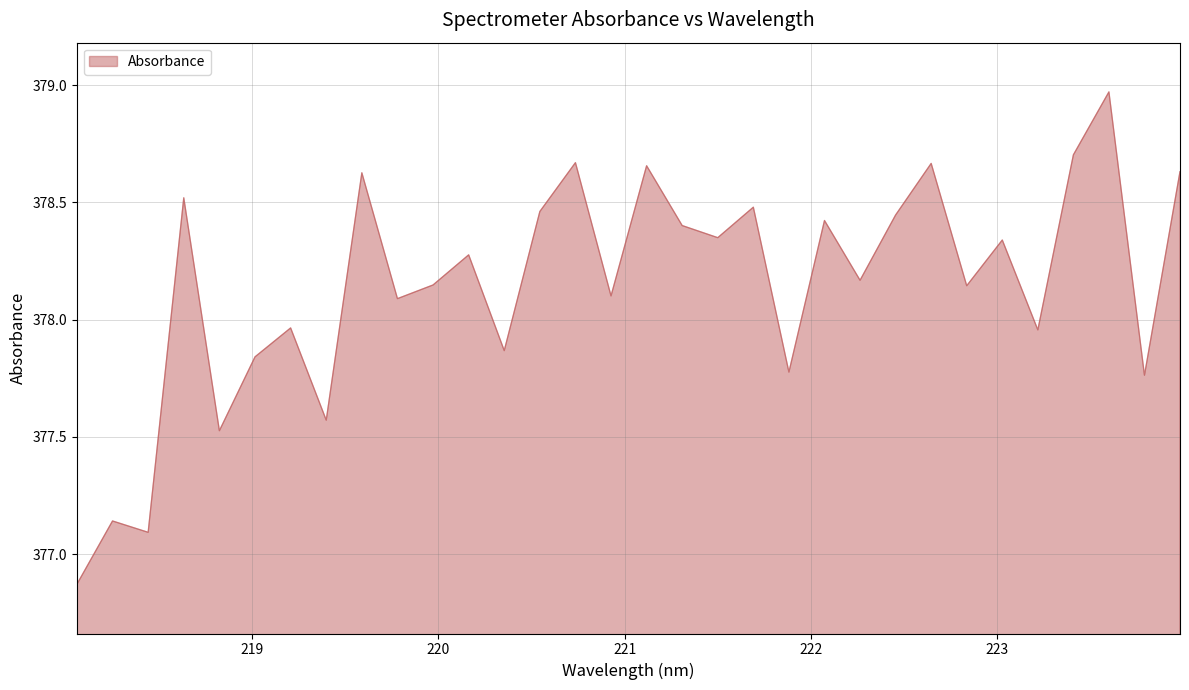

What is the difference between the maximum and minimum values?

2.1